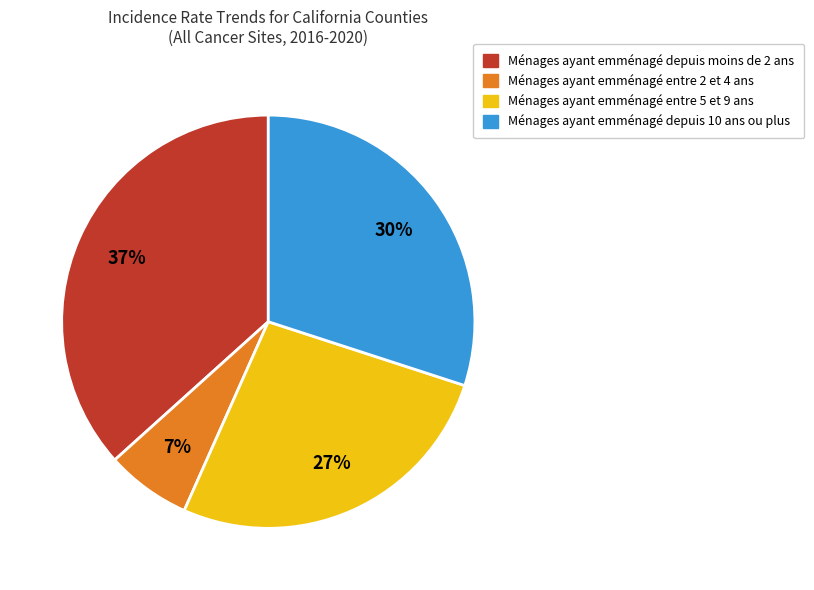

Is there a majority slice in this chart?

No